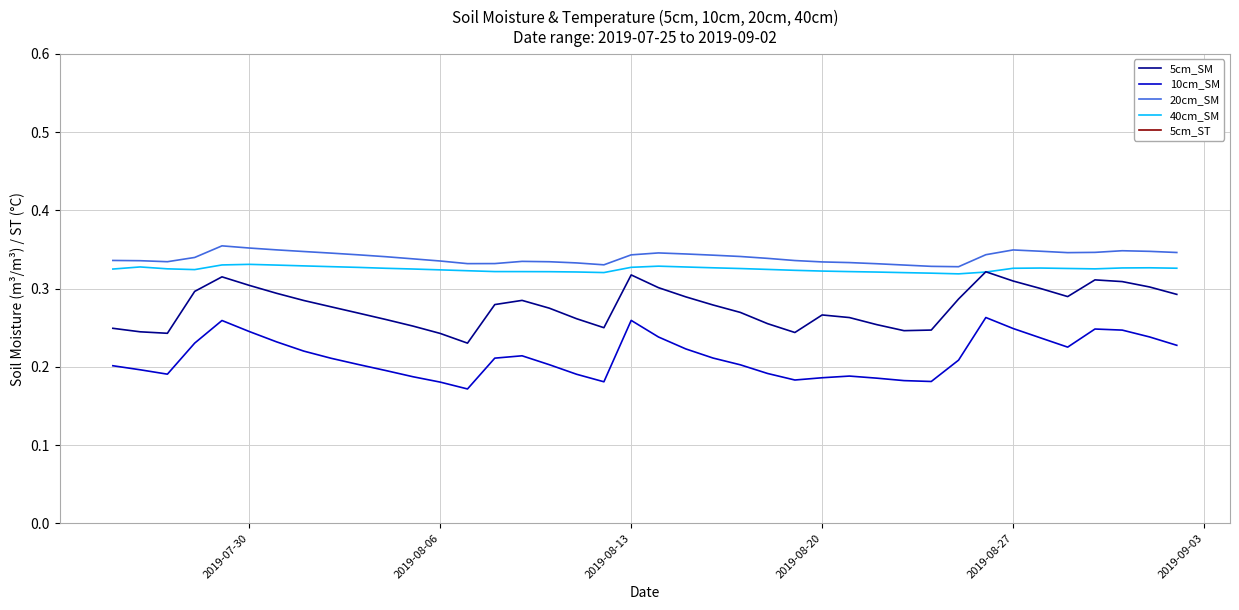

True or false: 10cm_SM and 20cm_SM intersect in this chart.

False